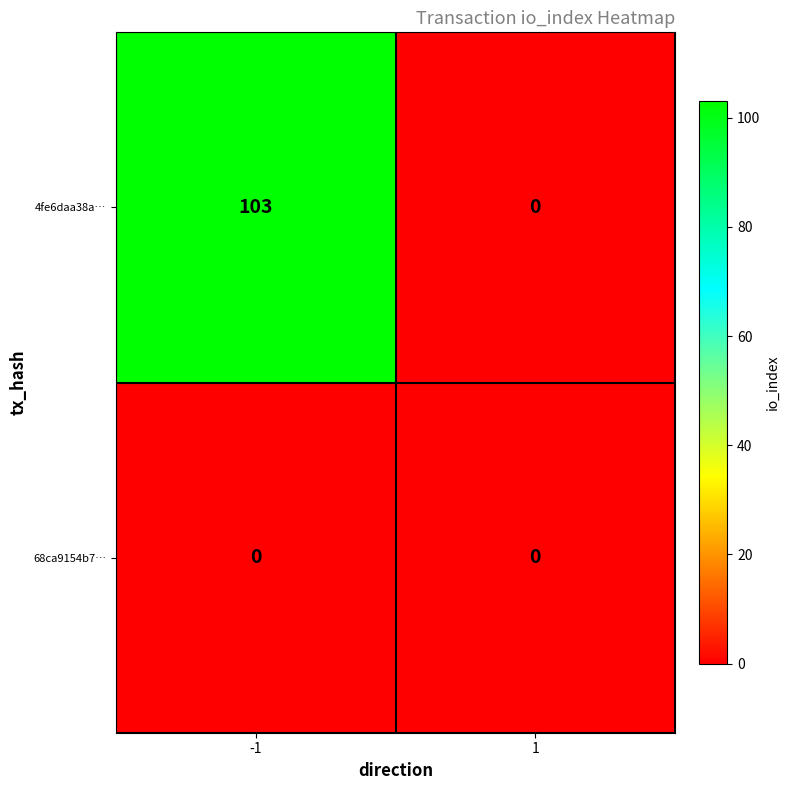

True or false: 68ca9154b7… has a value of 0 at -1.

True